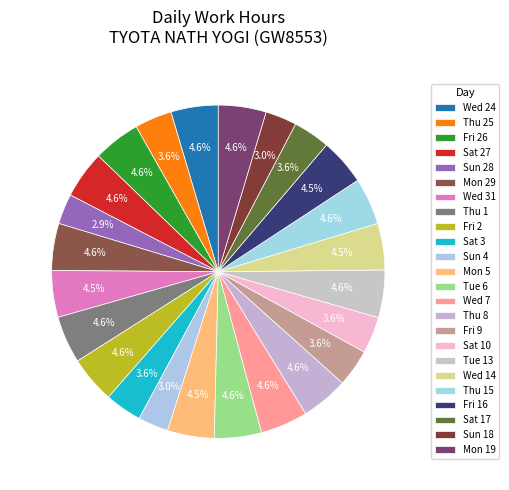

Count the number of slices in the pie.

24